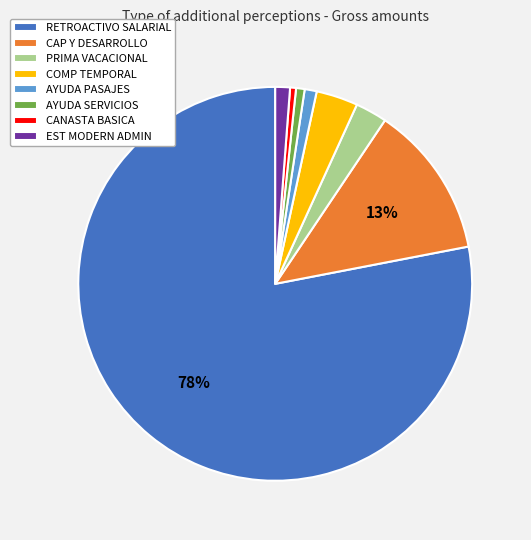

The COMP TEMPORAL slice represents 3% of the pie. True or false?

True